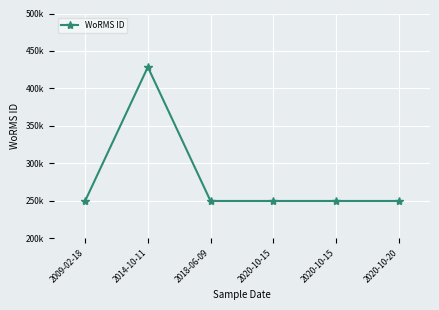

Where is the first local maximum?

2014-10-11